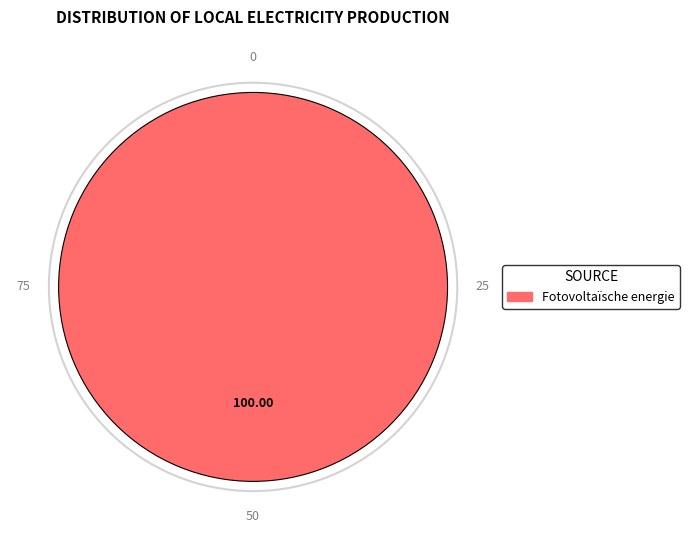

Does any single category account for the majority?

Yes